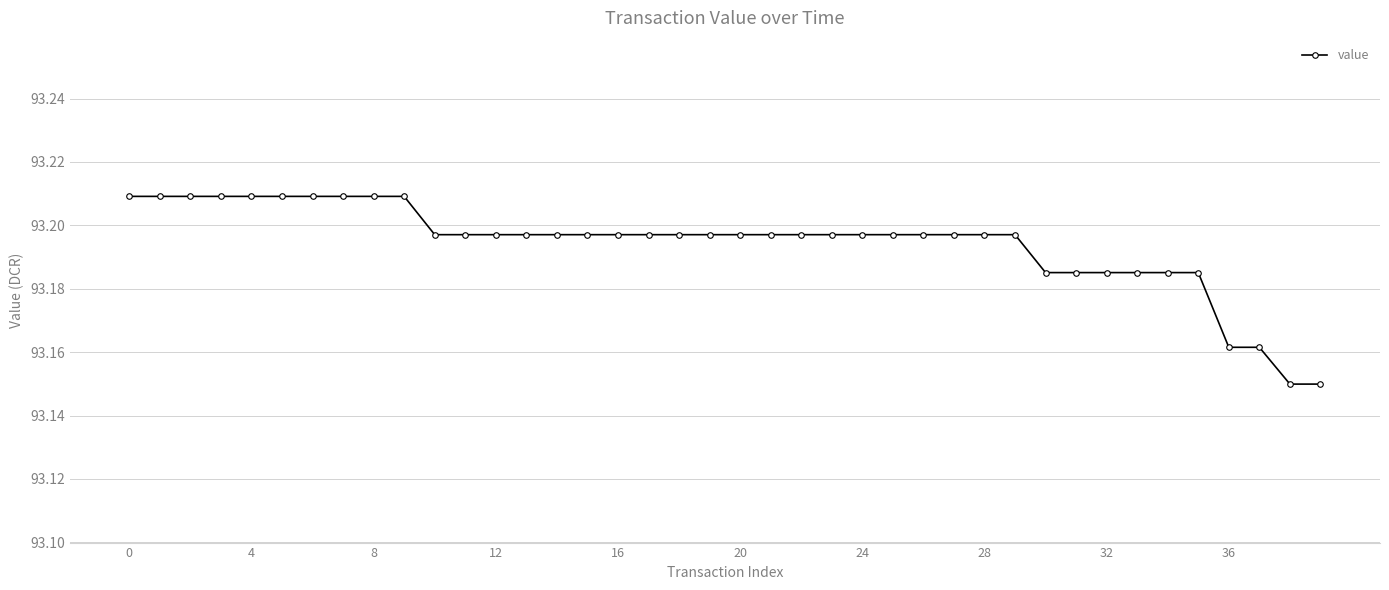

Count the values in the range 93 to 94.

40